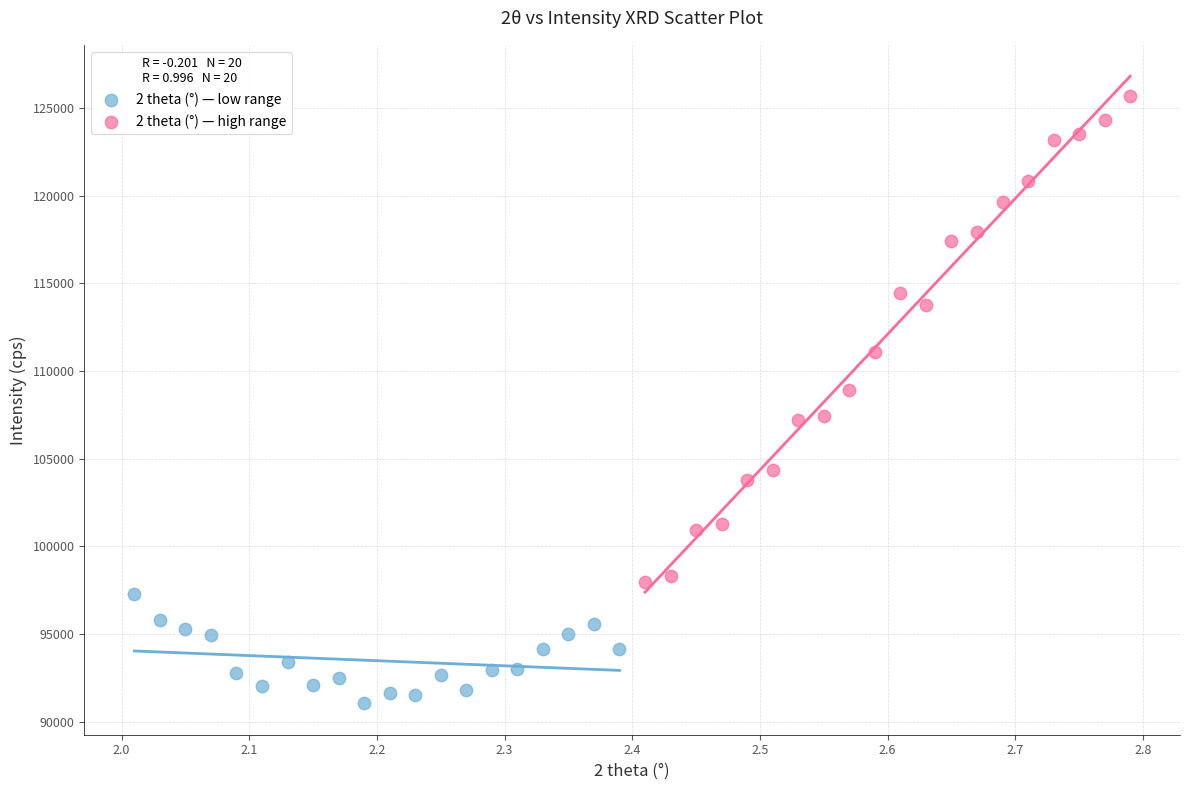

Which series contains the lowest Y value?

2 theta (°) — low range